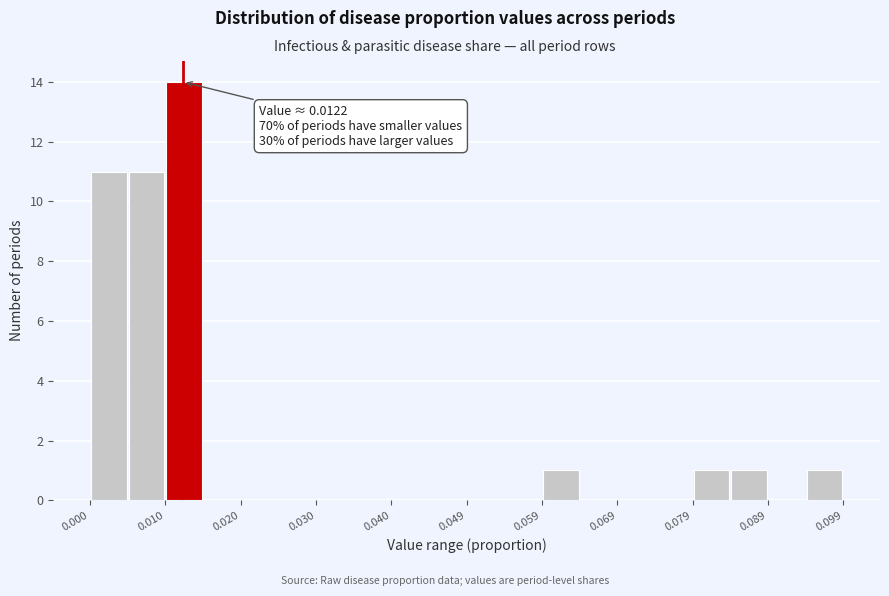

Over which range of the x-axis is the bar tallest?

0.010 to 0.015